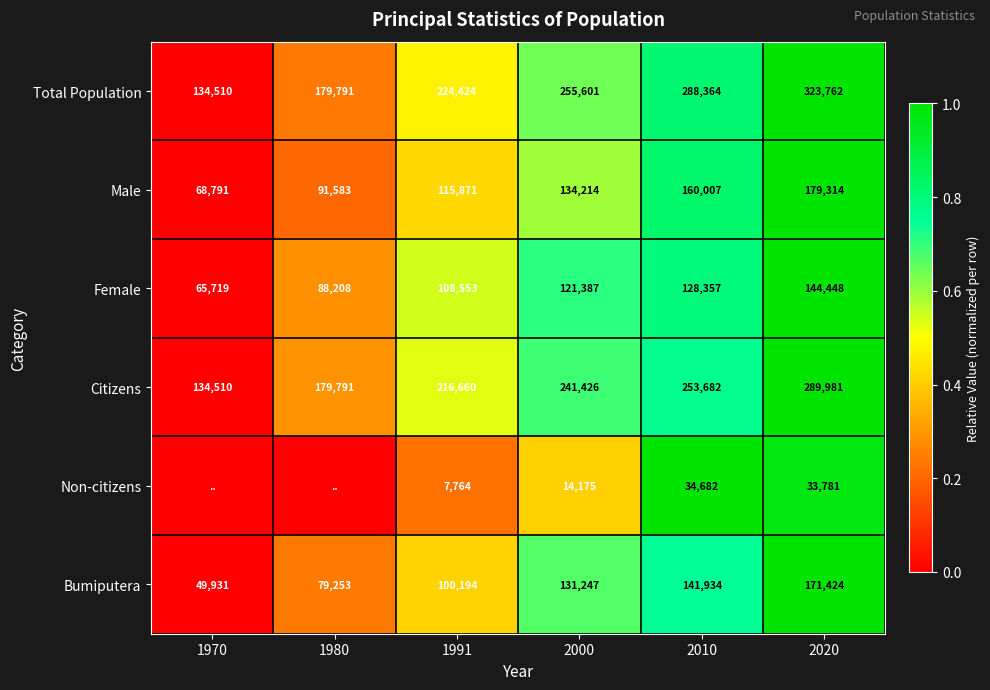

At which category does the chart reach its minimum across all series?

1970